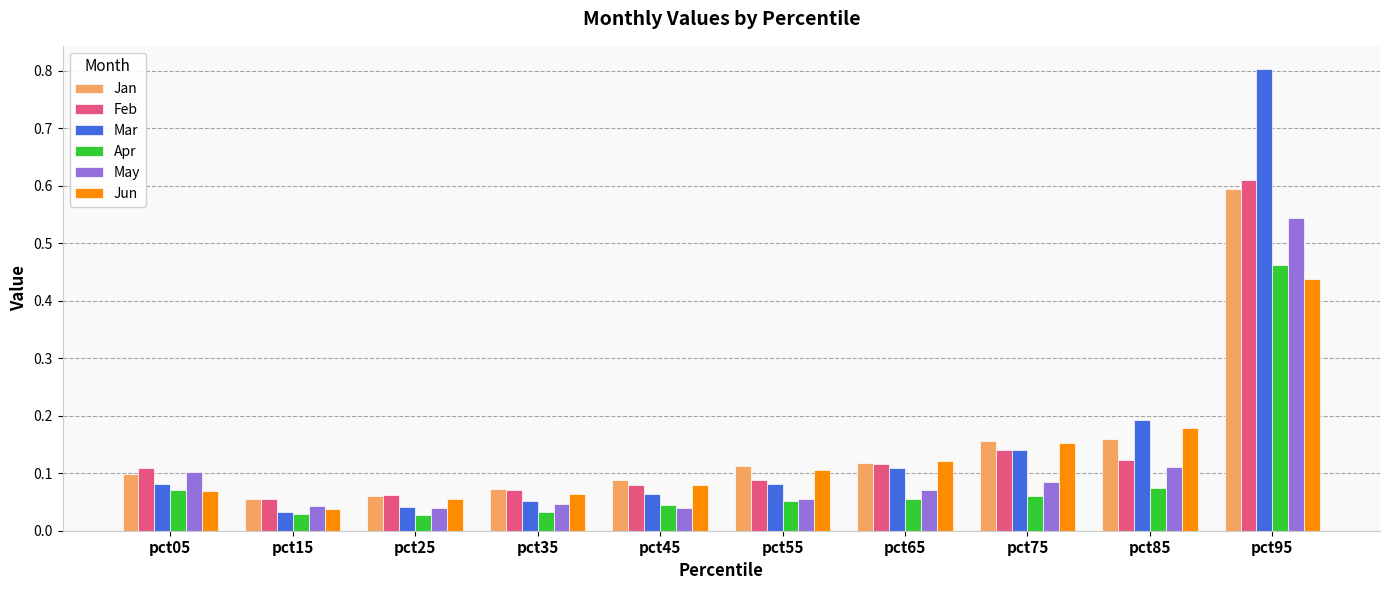

True or false: Jan has a value of 0.1 at pct05.

True